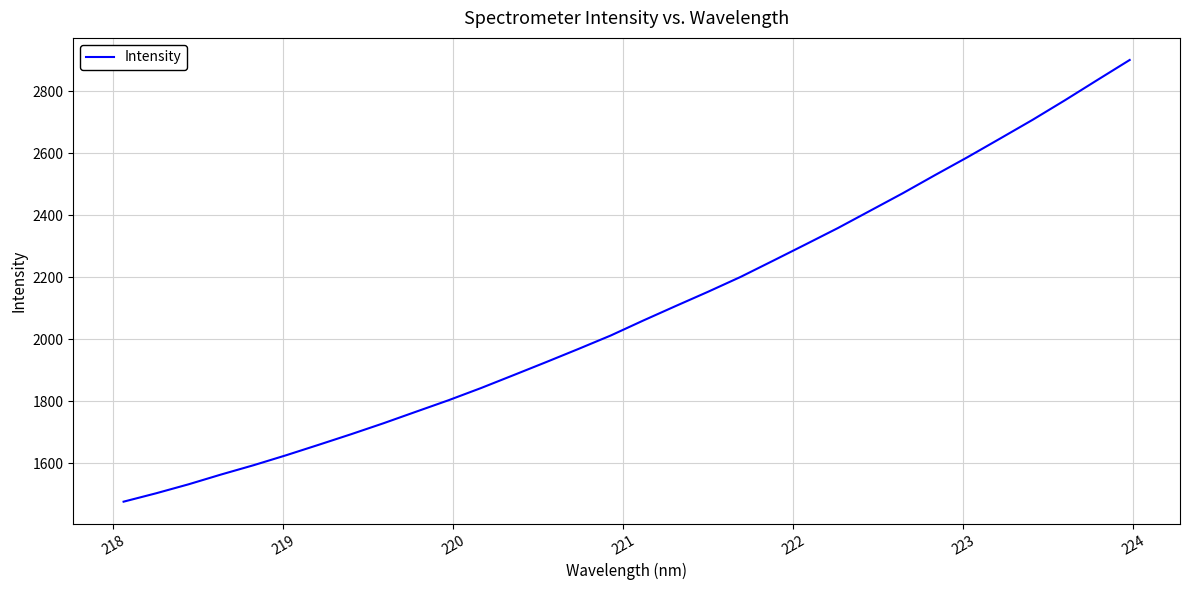

How many categories are shown in the chart?

32